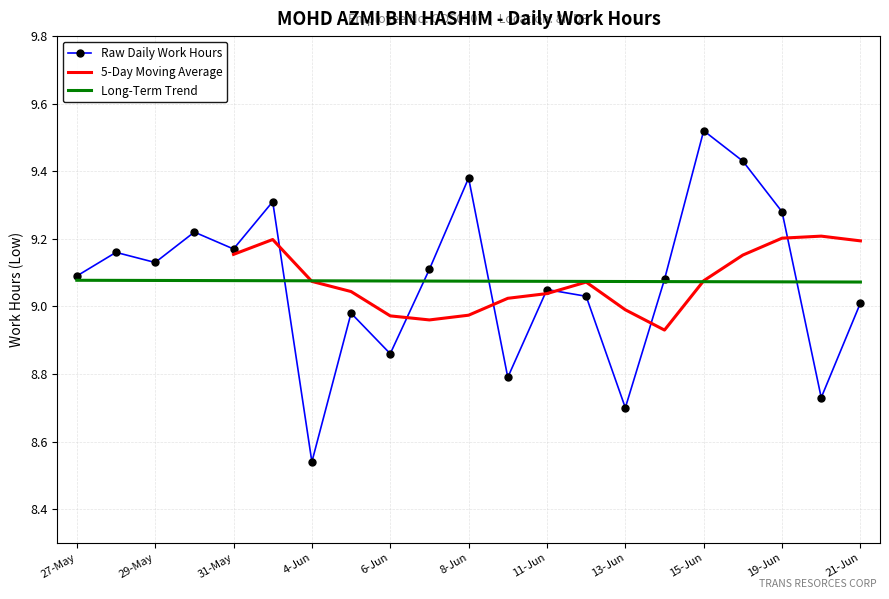

Where is the first local minimum?

29-May